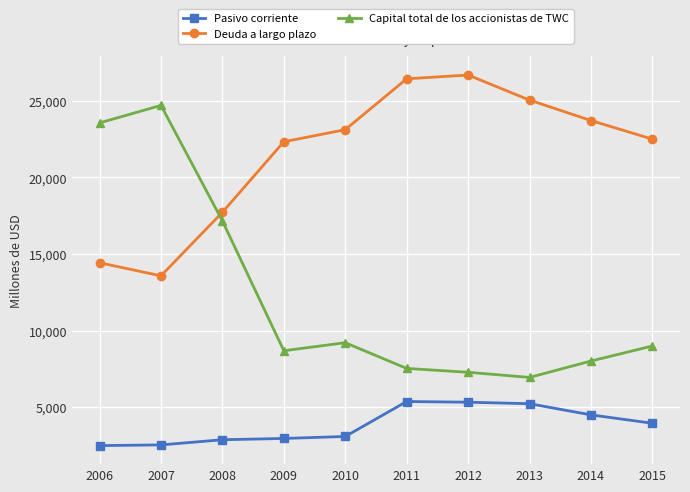

What is the total value across all series at 2015?

35446